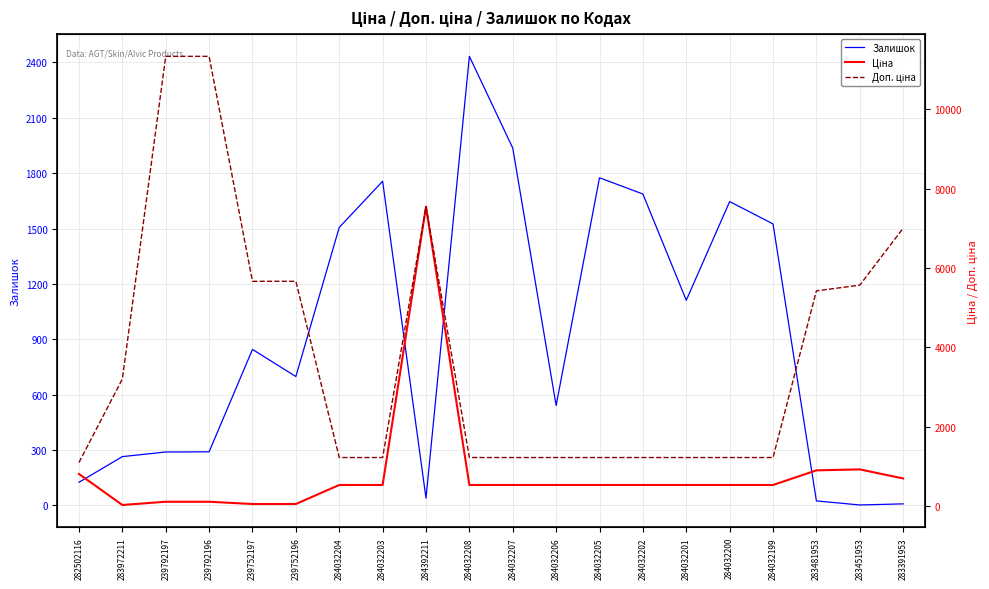

Which series ends up on top after the final intersection of Залишок and Доп. ціна?

Доп. ціна